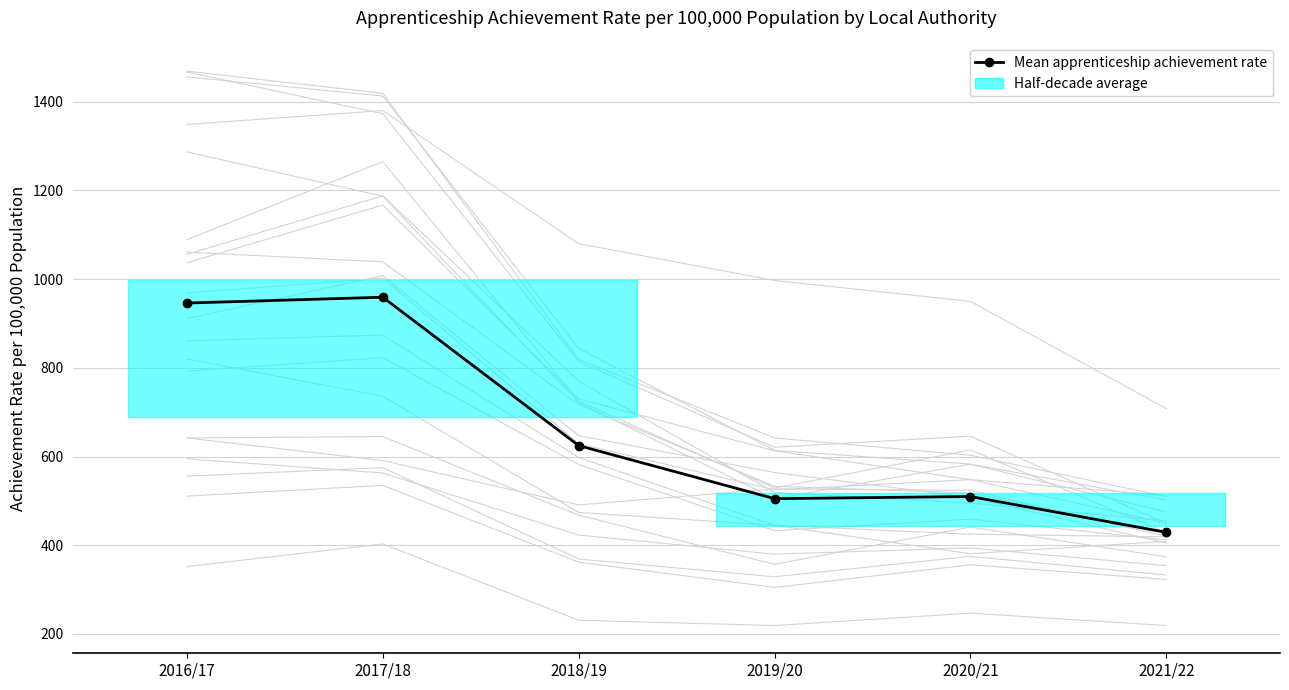

Rank the categories by value from highest to lowest.

2017/18, 2016/17, 2018/19, 2020/21, 2019/20, 2021/22